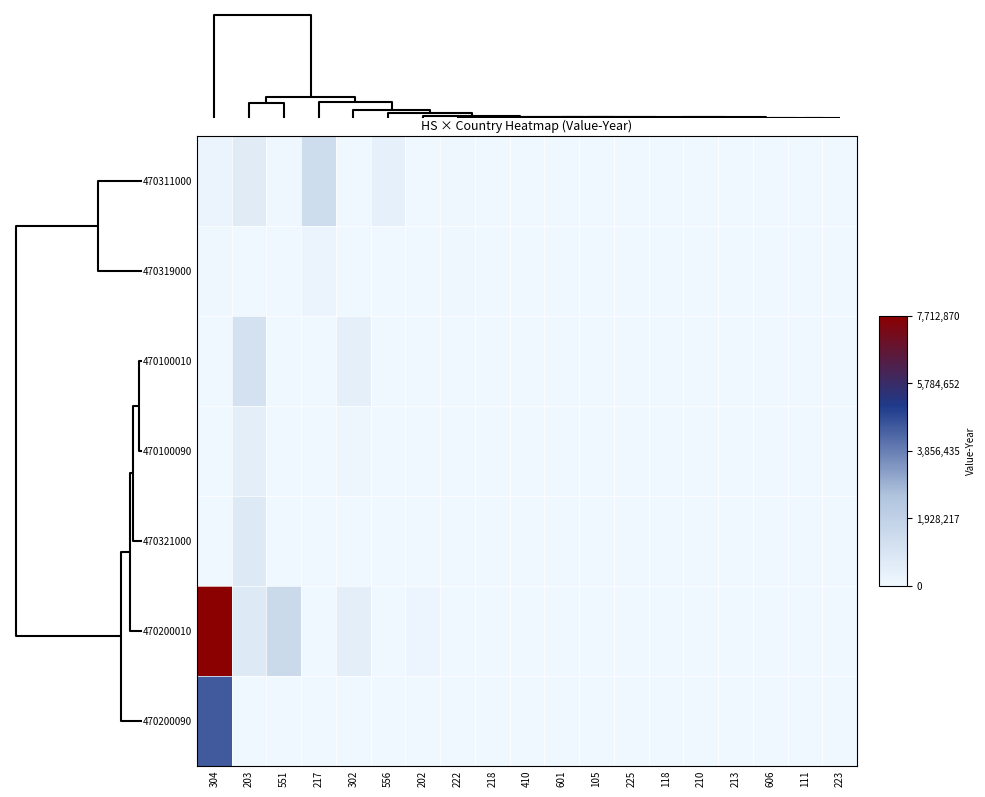

Reading left to right, extract all data points from this chart.

470311000: 304=199374	203=655034	551=70999	217=1349304	302=1884	556=383827	202=0	222=73187	218=0	410=0	601=26277	105=9587	225=13397	118=0	210=0	213=0	606=0	111=0	223=0
470319000: 304=54068	203=4905	551=0	217=184470	302=0	556=0	202=0	222=32870	218=0	410=0	601=0	105=0	225=0	118=4842	210=0	213=0	606=0	111=1239	223=0
470100010: 304=2482	203=1089004	551=0	217=0	302=445127	556=0	202=0	222=0	218=0	410=0	601=0	105=0	225=0	118=0	210=0	213=0	606=3562	111=0	223=0
470100090: 304=0	203=498469	551=0	217=0	302=108015	556=0	202=0	222=0	218=0	410=0	601=0	105=0	225=0	118=0	210=0	213=13216	606=0	111=0	223=3284
470321000: 304=0	203=711429	551=0	217=0	302=0	556=0	202=2534	222=0	218=0	410=0	601=0	105=0	225=0	118=18788	210=15127	213=0	606=0	111=0	223=0
470200010: 304=7712870	203=698953	551=1500773	217=0	302=498083	556=0	202=134058	222=0	218=27716	410=18226	601=0	105=0	225=0	118=0	210=0	213=0	606=0	111=0	223=0
470200090: 304=4534045	203=0	551=0	217=0	302=0	556=0	202=2032	222=0	218=0	410=0	601=0	105=0	225=0	118=0	210=0	213=3586	606=0	111=4059	223=3284